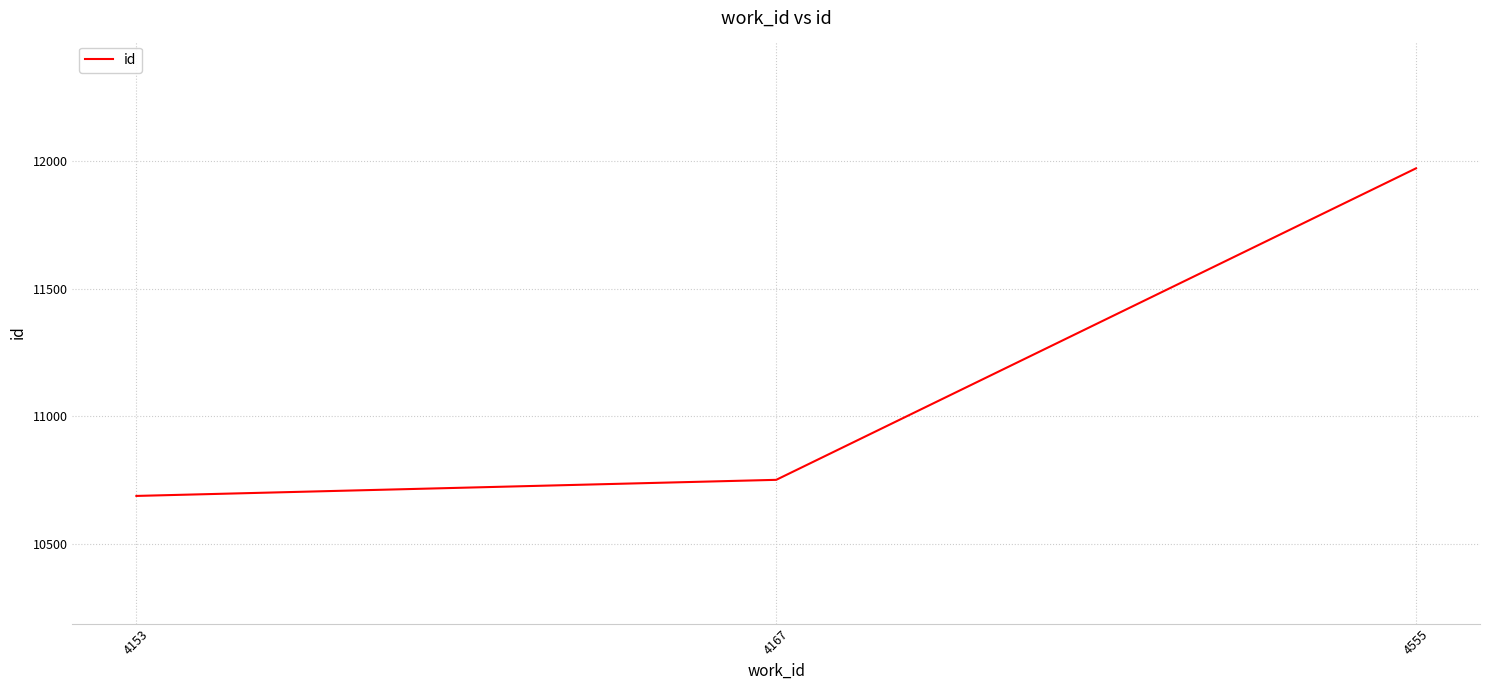

What is the approximate value at 4555?

11971